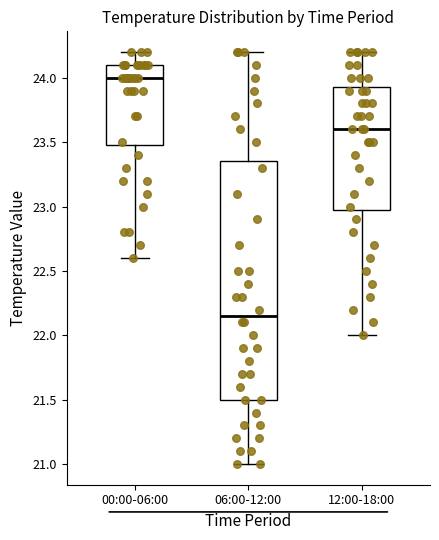

Reading left to right, transcribe this box plot: for each box, give where its median line is, the range the box spans, and where its two whiskers end, as read against the y-axis. The values are not printed on the chart, so give them approximately, as read against the axis.

00:00-06:00: median 24.00, box 23.50 to 24.10, whiskers 22.60 to 24.20
06:00-12:00: median 22.15, box 21.50 to 23.35, whiskers 21.00 to 24.20
12:00-18:00: median 23.60, box 23.00 to 23.95, whiskers 22.00 to 24.20